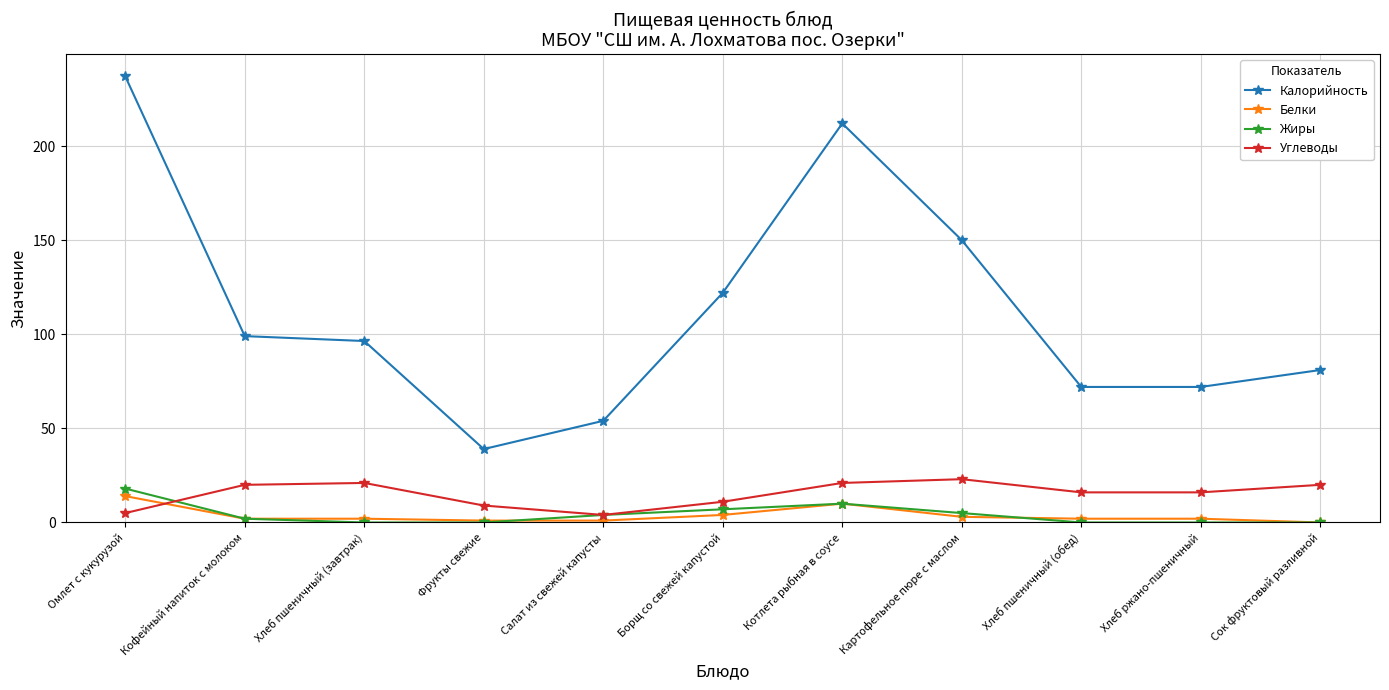

Which series ends up on top after the final intersection of Жиры and Углеводы?

Углеводы